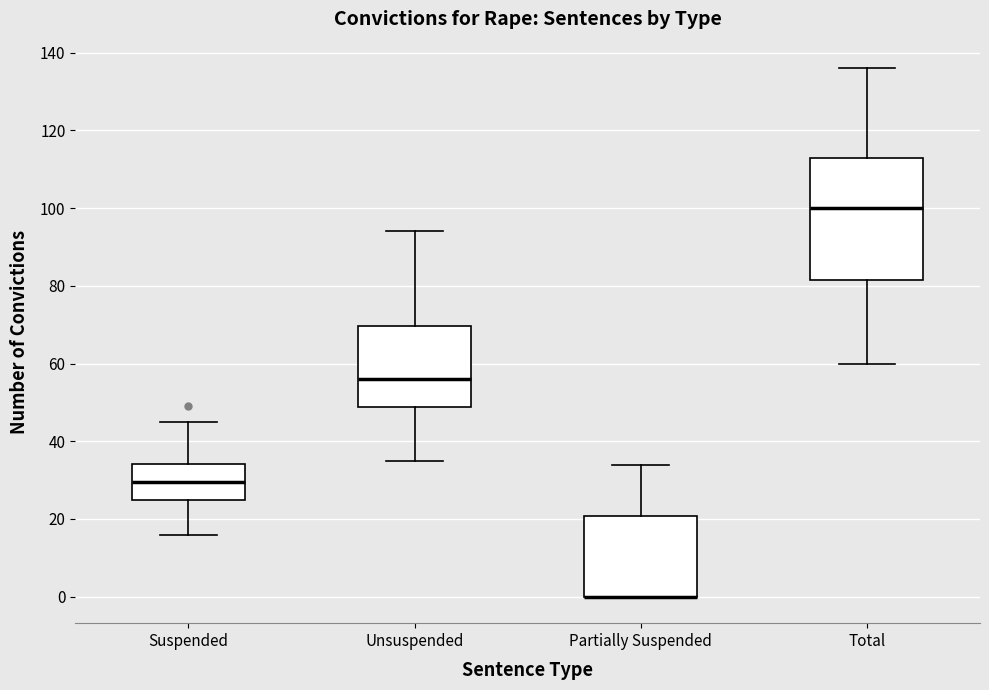

Reading left to right, read every box against the y-axis: the position of its median line, the range the box covers, and the ends of its whiskers. The values are not printed on the chart, so give them approximately, as read against the axis.

Suspended: median 30, box 26 to 34, whiskers 16 to 46
Unsuspended: median 56, box 48 to 70, whiskers 36 to 94
Partially Suspended: median 0 (drawn on the box's lower edge), box 0 to 20, whiskers 0 to 34
Total: median 100, box 82 to 114, whiskers 60 to 136